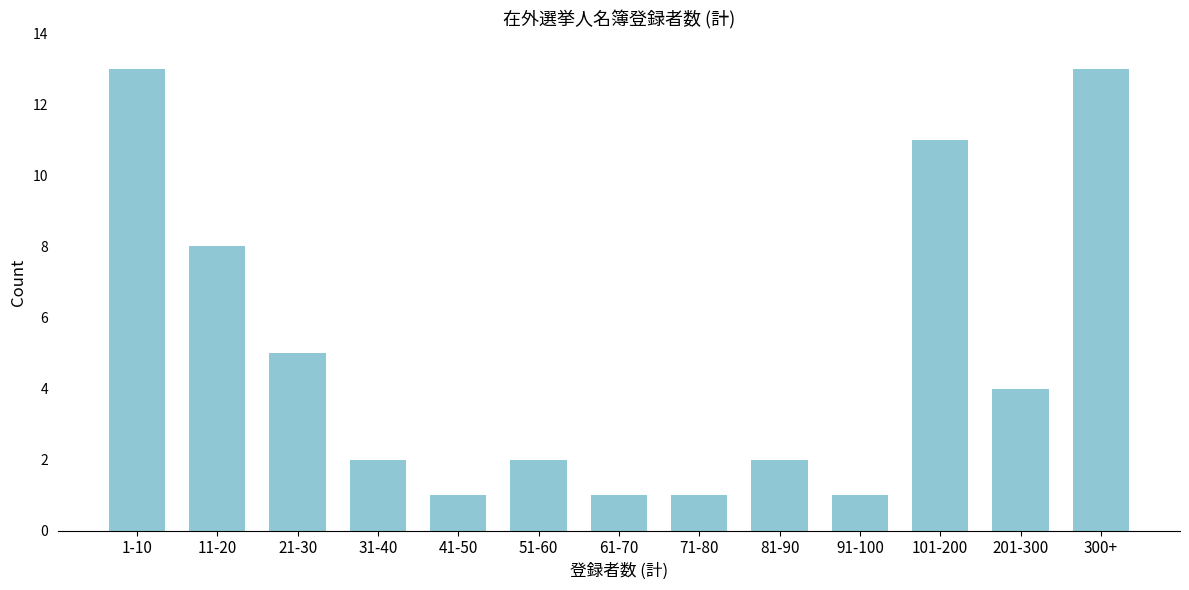

Reading left to right, list all the values displayed in this chart.

1-10=13	11-20=8	21-30=5	31-40=2	41-50=1	51-60=2	61-70=1	71-80=1	81-90=2	91-100=1	101-200=11	201-300=4	300+=13